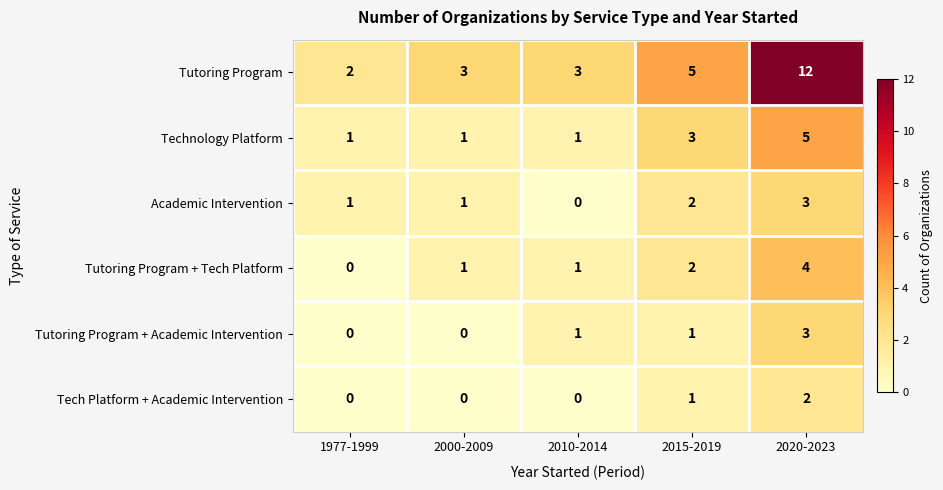

Which series has the largest total across all categories?

Tutoring Program